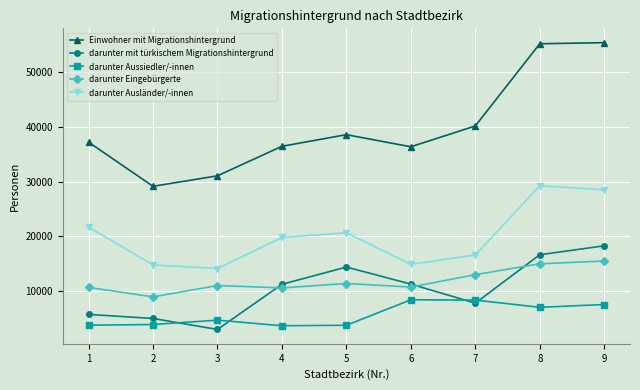

What is the value of the darunter mit türkischem Migrationshintergrund point at the 4th from the left?

11250